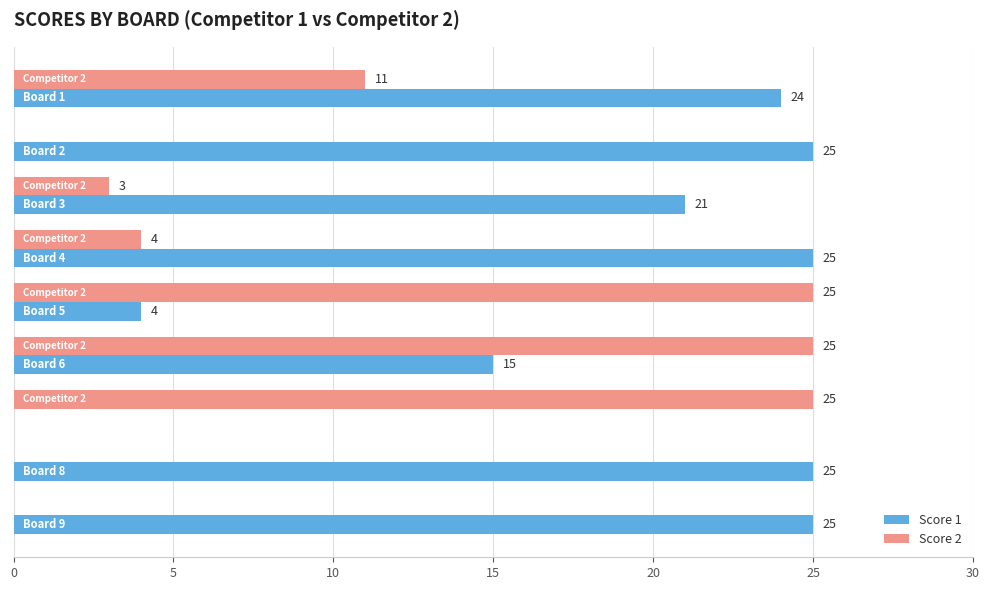

What are all the series names shown in the legend?

Score 1, Score 2